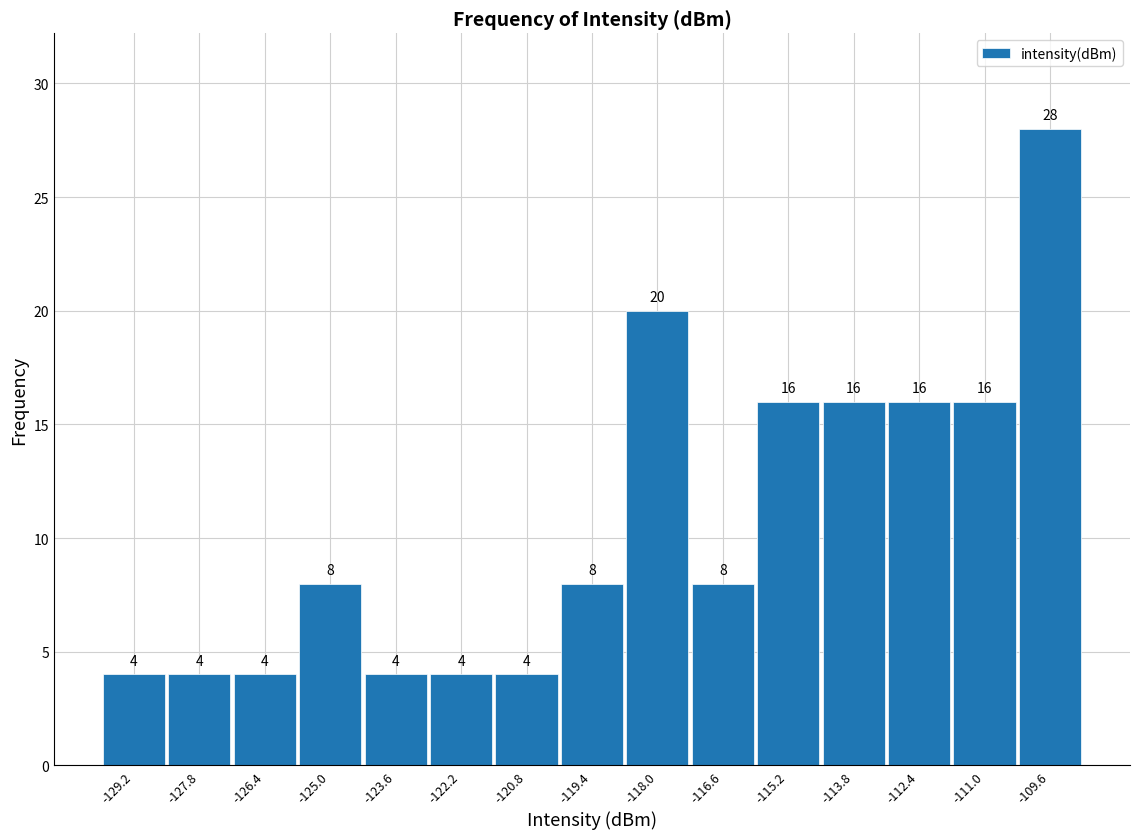

Reading left to right, list every bar in this chart as the range it spans on the x-axis followed by its height. The bar edges are not printed on the chart, so give them approximately, as read against the axis.

-129.8 to -128.4: 4
-128.4 to -127.0: 4
-127.0 to -125.6: 4
-125.6 to -124.2: 8
-124.2 to -122.8: 4
-122.8 to -121.4: 4
-121.4 to -120.0: 4
-120.0 to -118.6: 8
-118.6 to -117.2: 20
-117.2 to -115.8: 8
-115.8 to -114.4: 16
-114.4 to -113.0: 16
-113.0 to -111.6: 16
-111.6 to -110.2: 16
-110.2 to -108.8: 28